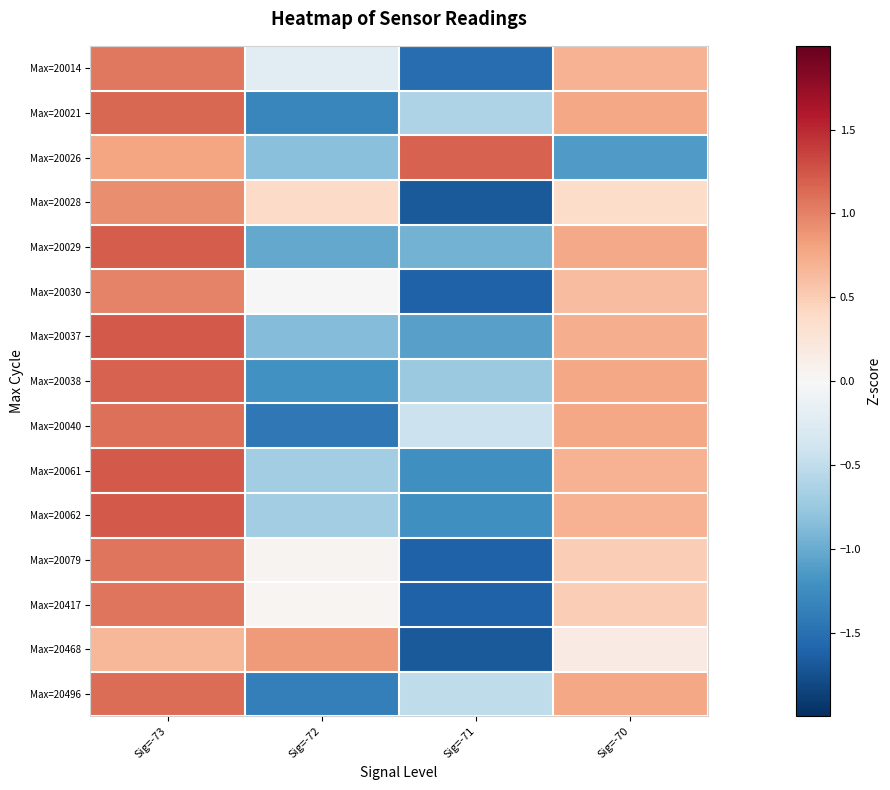

At which category is the sum across all series the highest?

Sig=-73